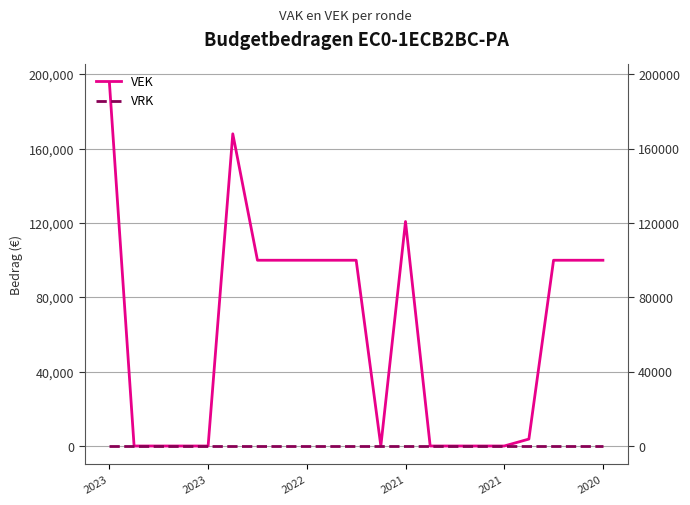

True or false: VEK and VRK cross at least once.

False